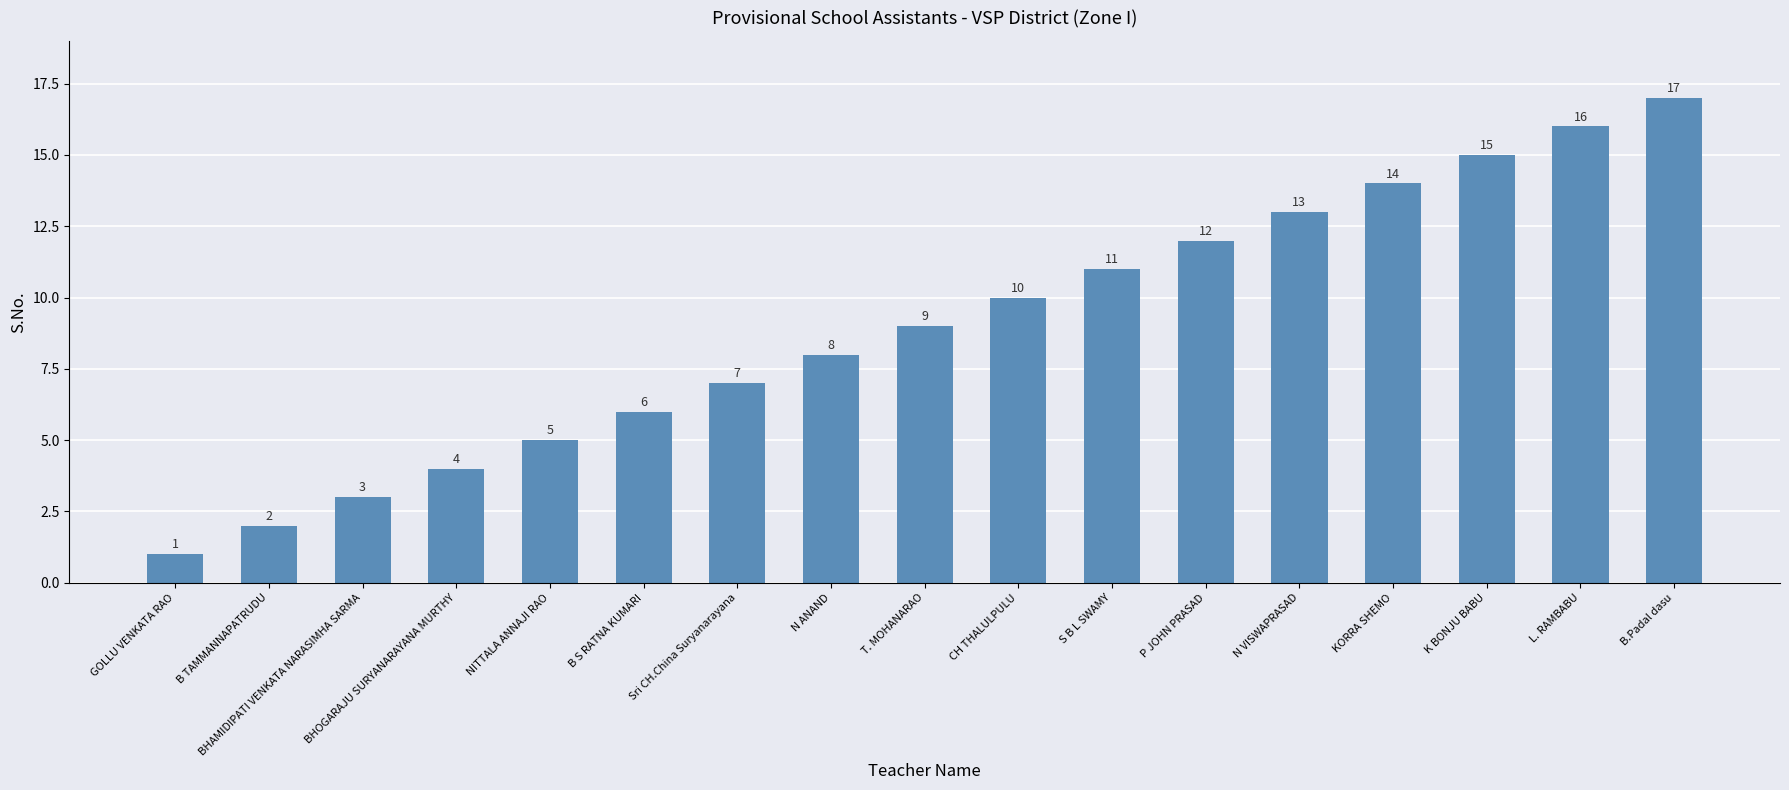

Reading right to left, what are all the values shown in this chart?

B.Padal dasu=17	L. RAMBABU=16	K BONJU BABU=15	KORRA SHEMO=14	N VISWAPRASAD=13	P JOHN PRASAD=12	S B L SWAMY=11	CH THALULPULU=10	T. MOHANARAO=9	N ANAND=8	Sri CH.China Suryanarayana=7	B S RATNA KUMARI=6	NITTALA ANNAJI RAO=5	BHOGARAJU SURYANARAYANA MURTHY=4	BHAMIDIPATI VENKATA NARASIMHA SARMA=3	B TAMMANNAPATRUDU=2	GOLLU VENKATA RAO=1